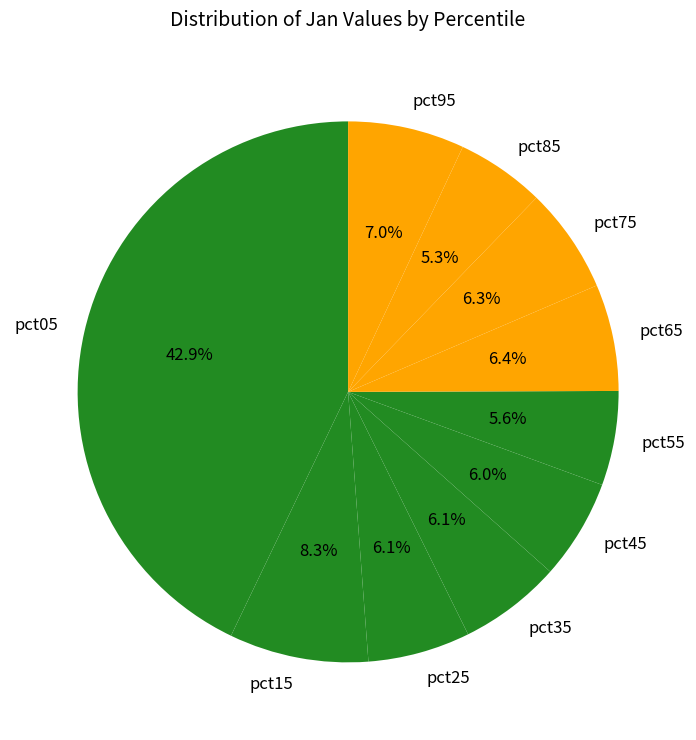

True or false: pct05 accounts for 43% of the total.

True